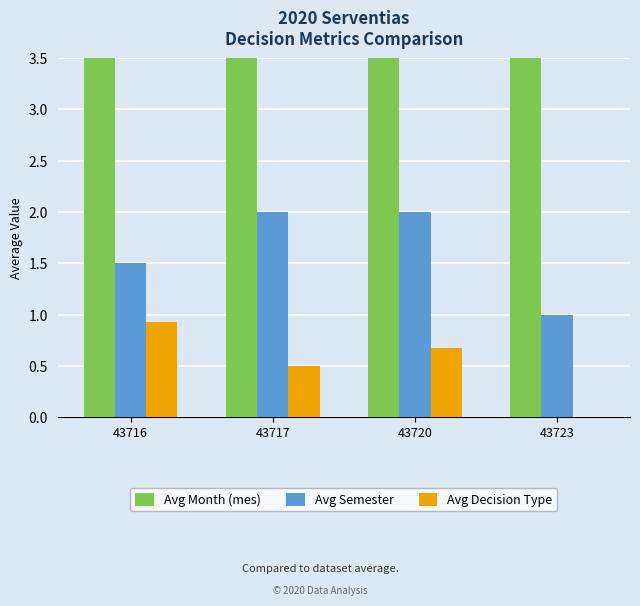

How many values in the Avg Month (mes) series are below 8?

2